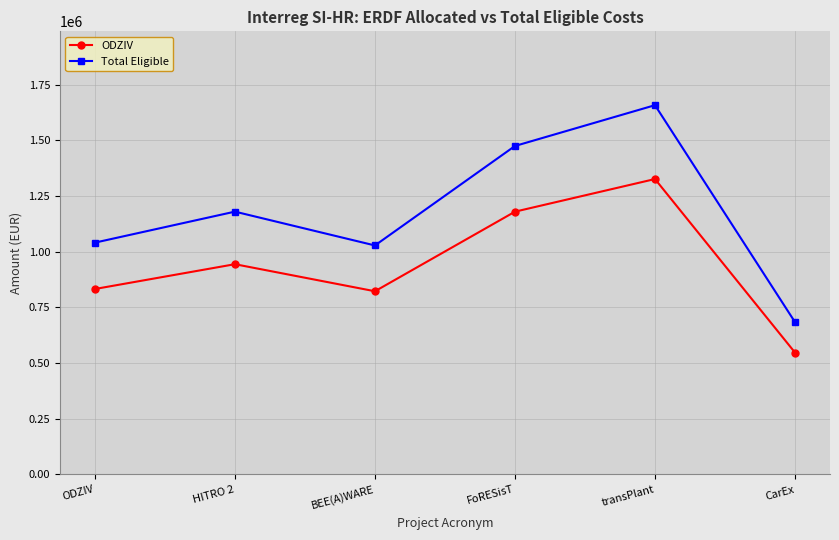

What is the average value of the Total Eligible series?

1177606.7